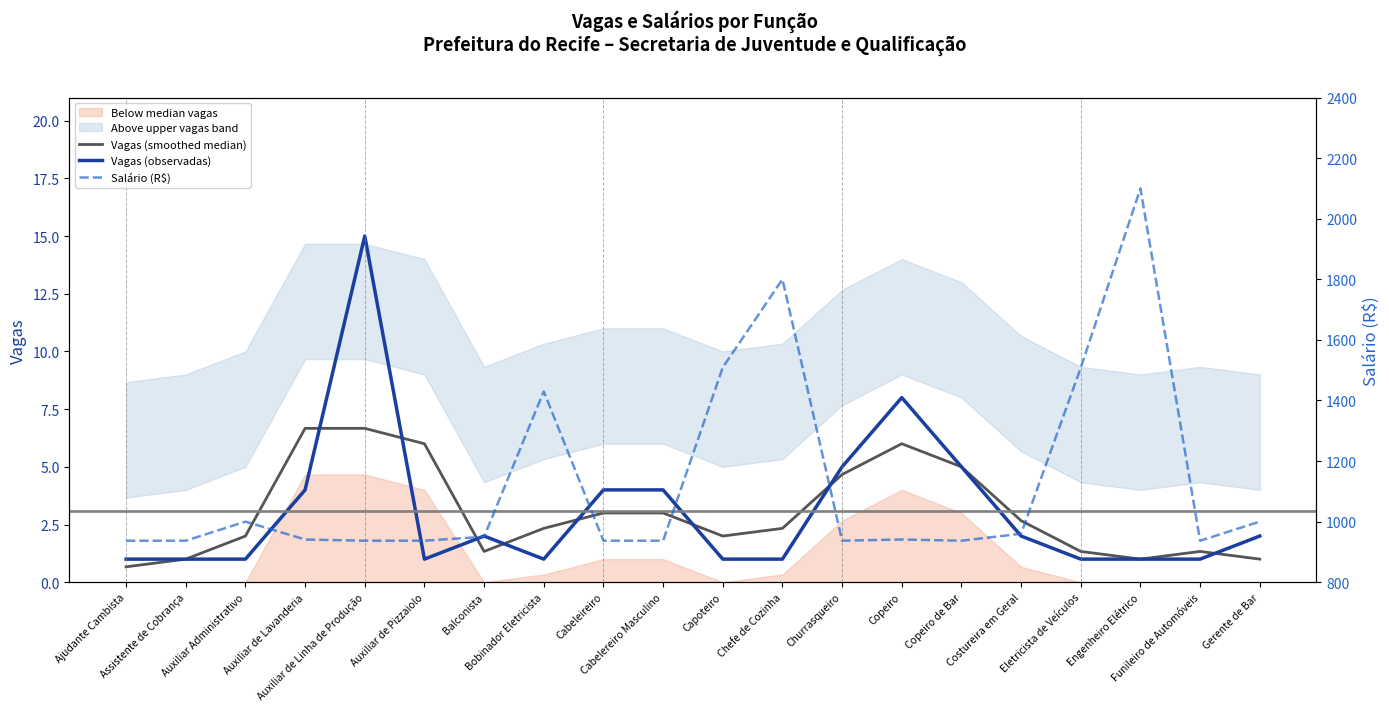

True or false: Salário (R$) has more than 1 interior local peaks.

True